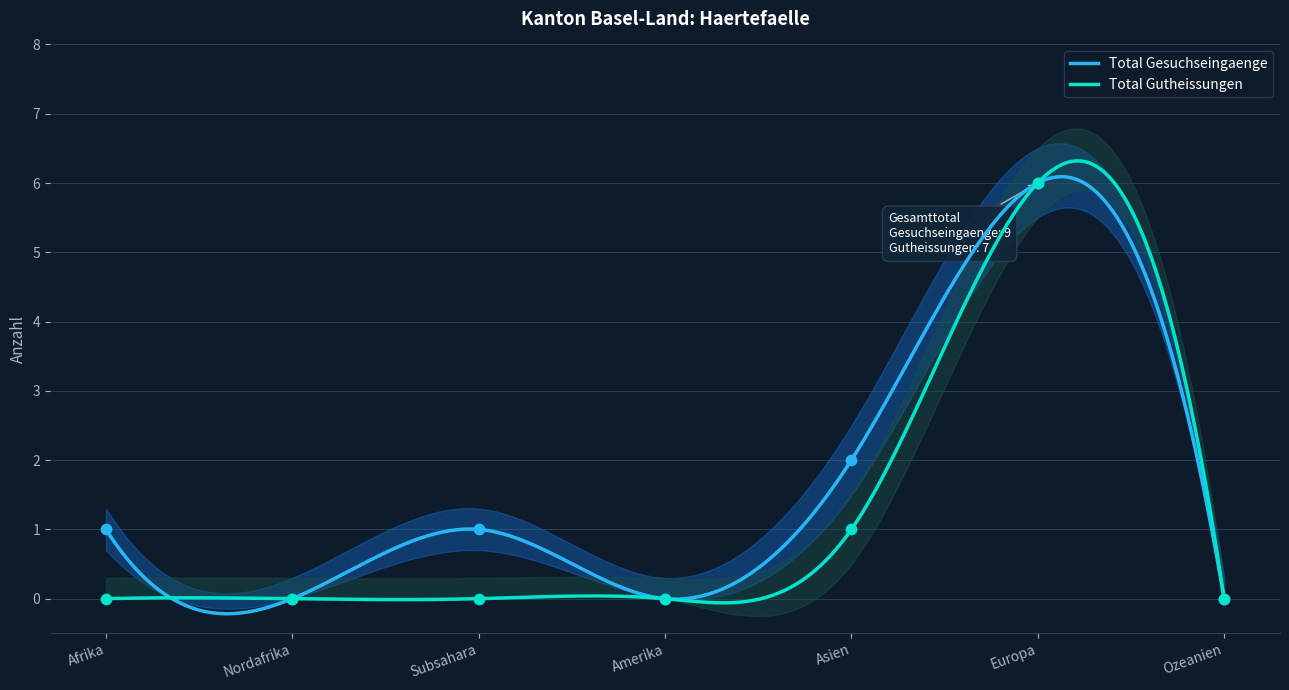

At which category is the sum across all series the highest?

Europa